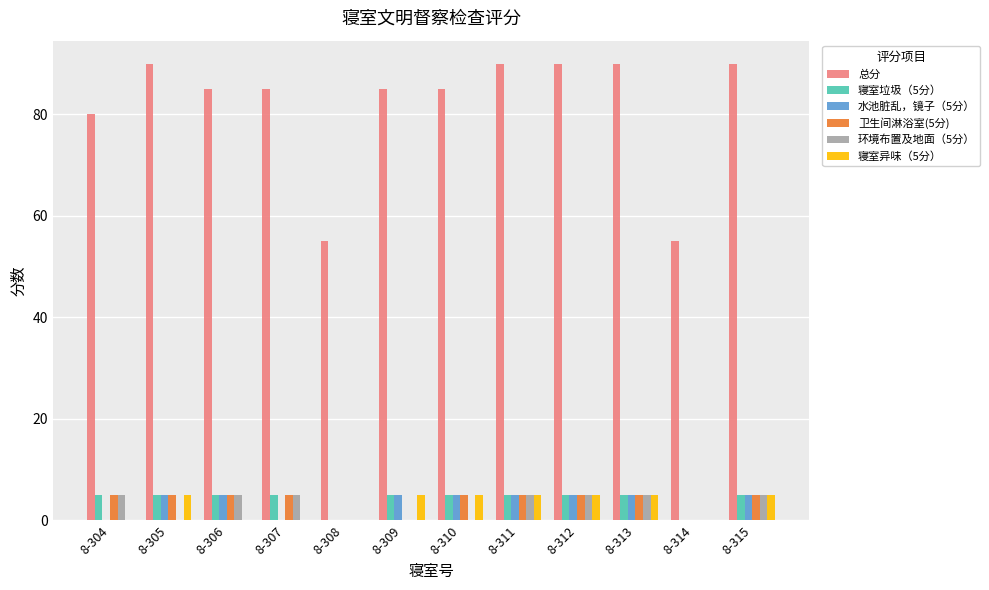

Which series has the largest total across all categories?

总分